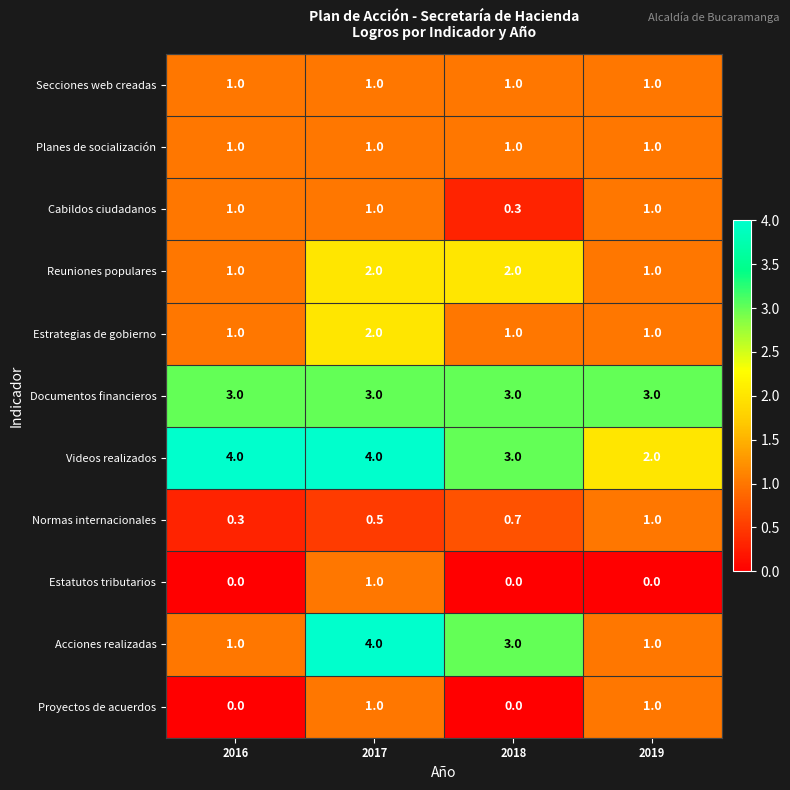

The value of Videos realizados at 2018 is 5.0. True or false?

False